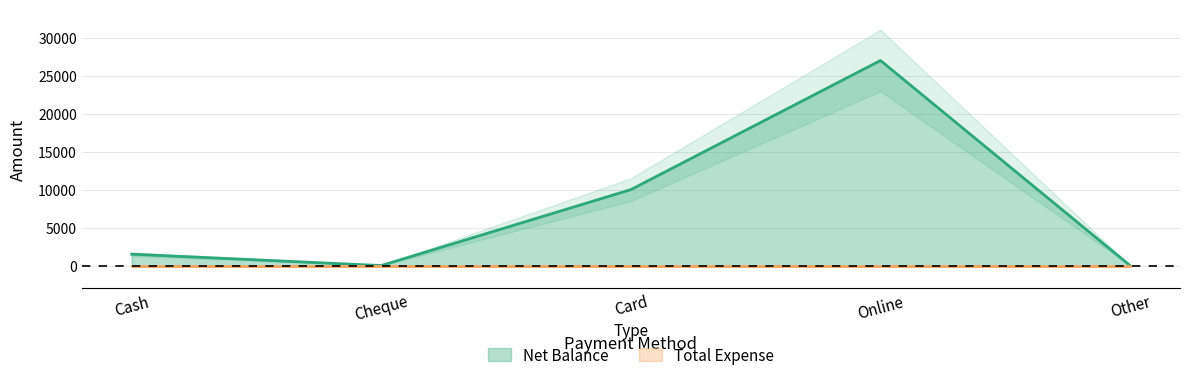

Does the chart have visible grid lines?

Yes